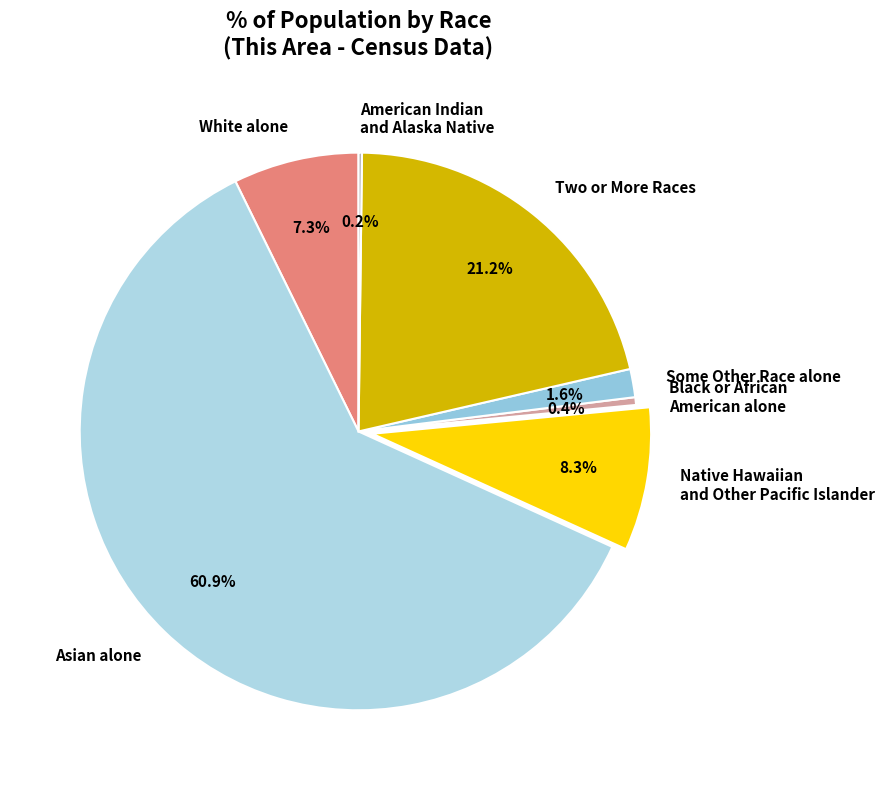

Is Asian alone the majority of the pie?

Yes